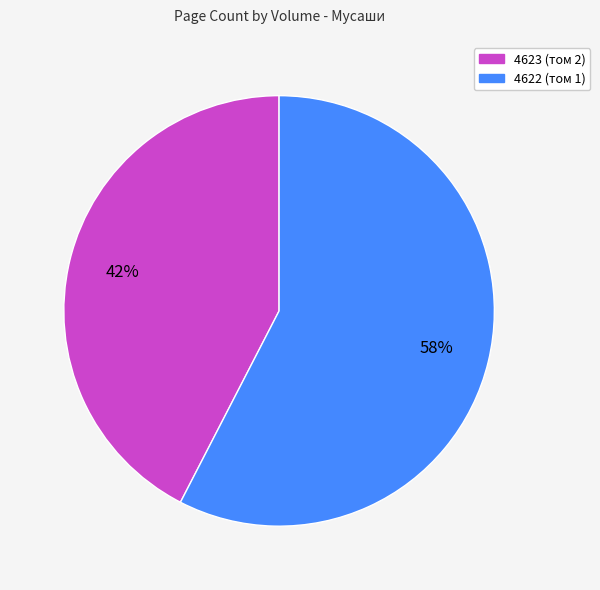

Which category has the smallest portion of the pie?

4623 (том 2)